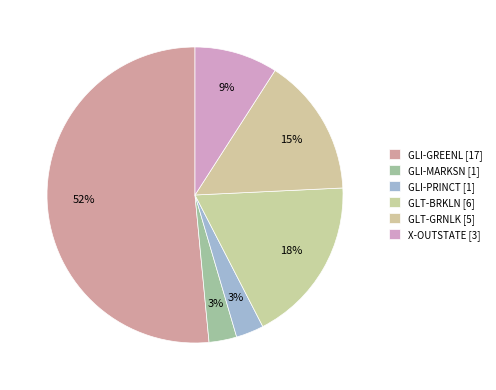

Is it true that GLT-GRNLK is 2% of the pie?

False